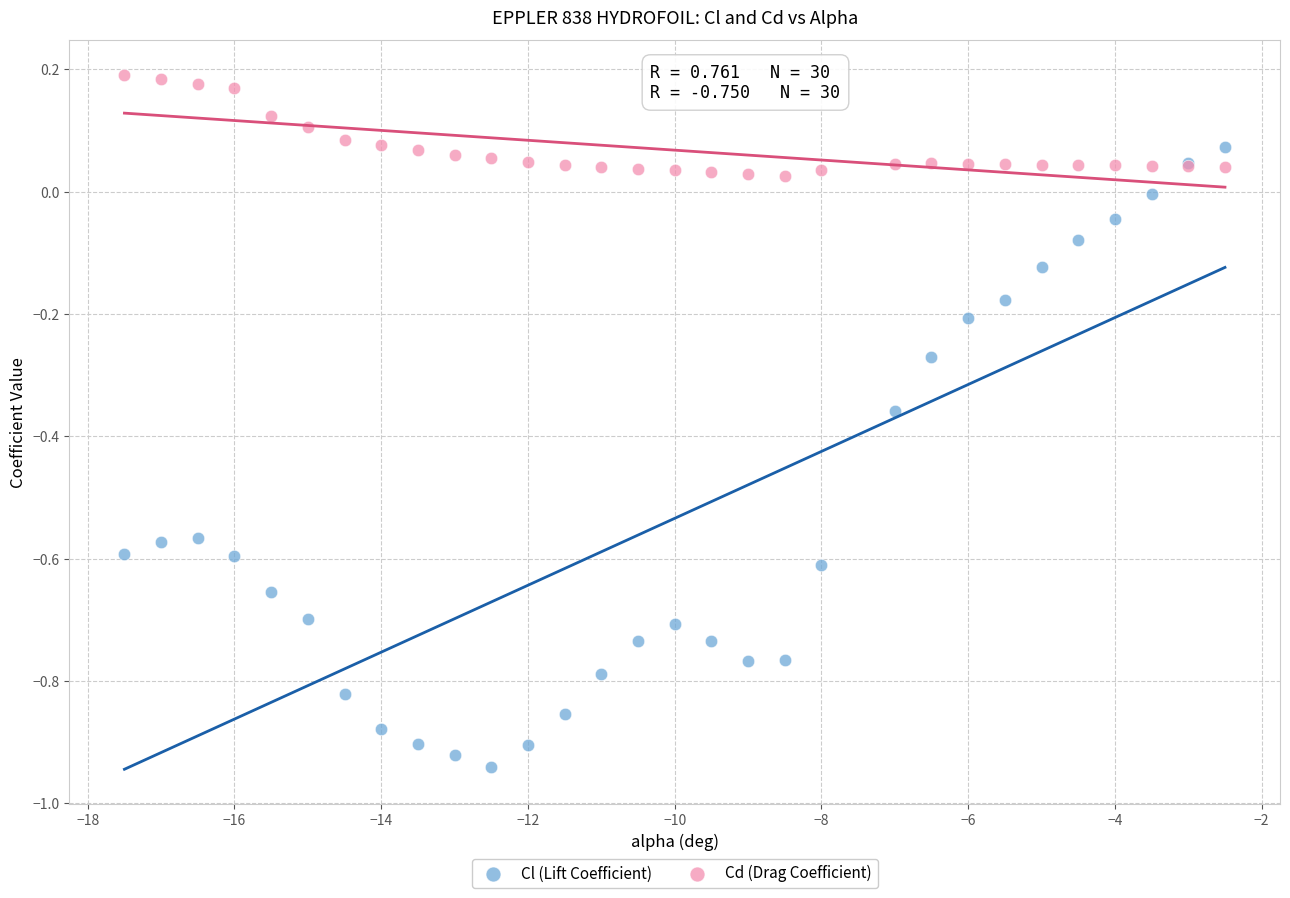

Which series contains the highest Y value?

Cd (Drag Coefficient)